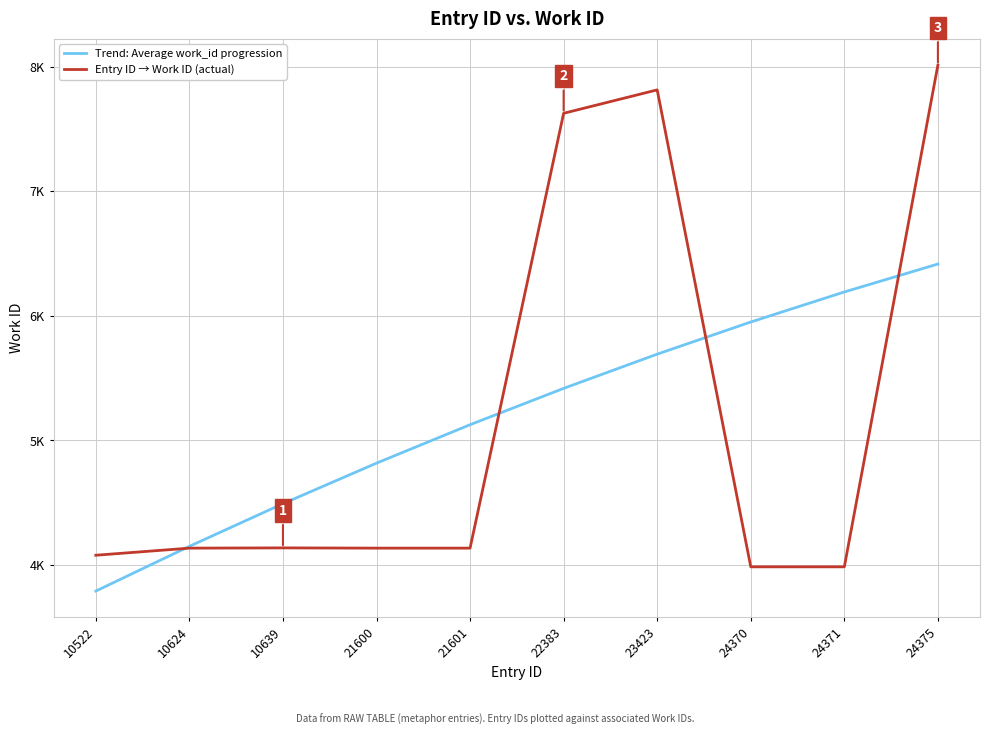

What are all the series names shown in the legend?

Trend: Average work_id progression, Entry ID → Work ID (actual)